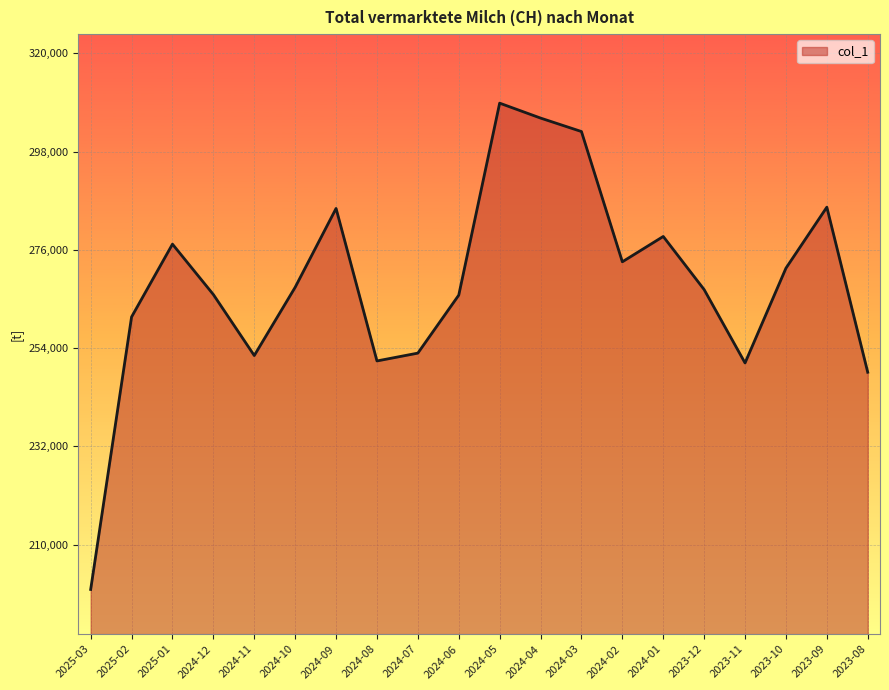

Is it true that the value at 2024-11 is 252359?

True